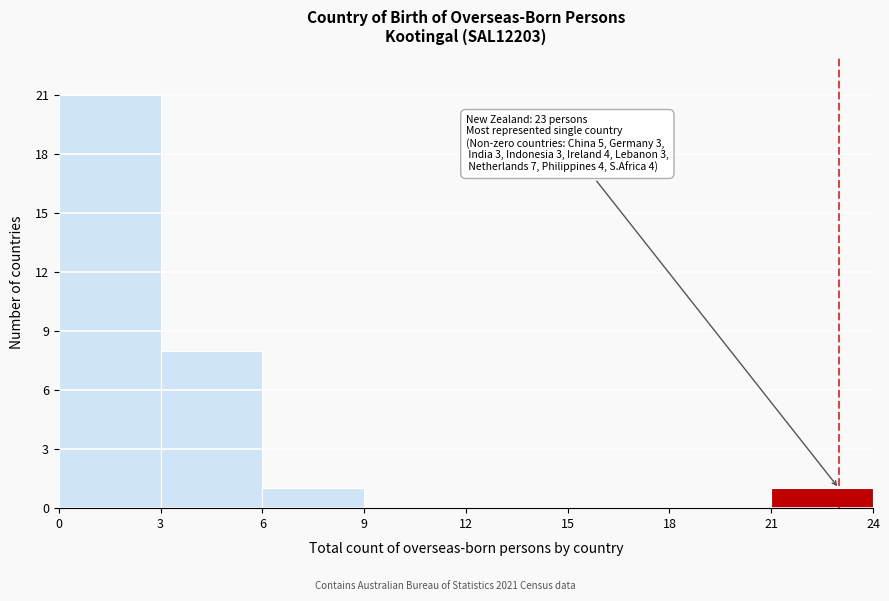

Which range on the x-axis has the tallest bar?

0 to 3